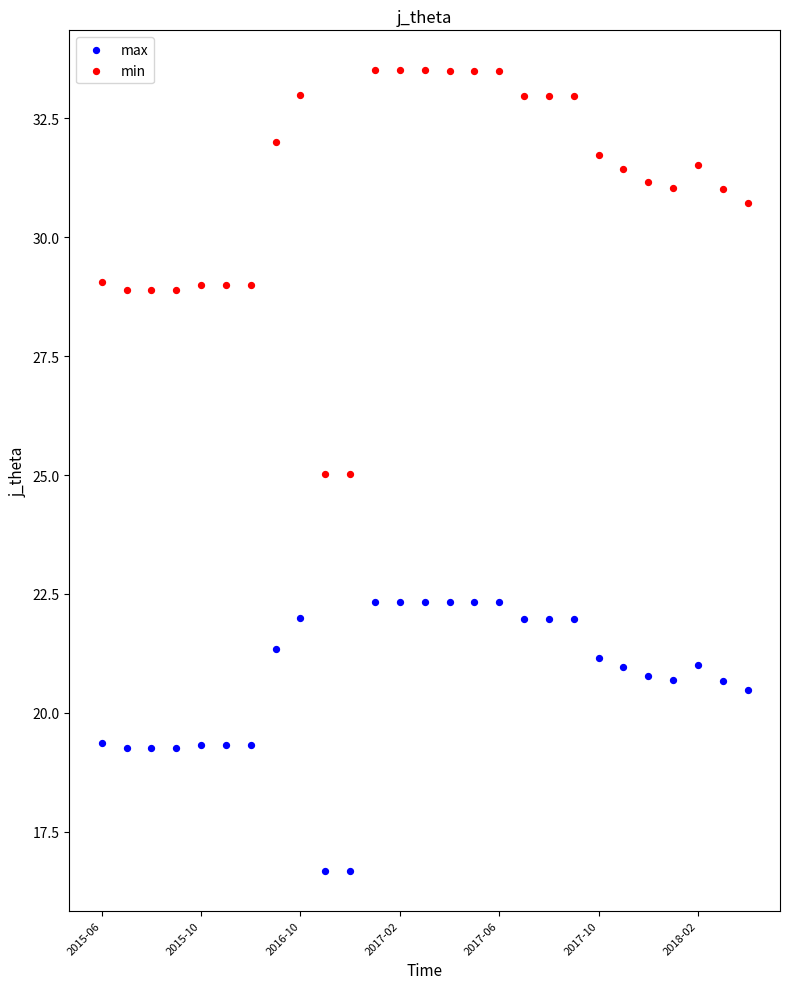

Which series has the largest Y range (max minus min)?

min